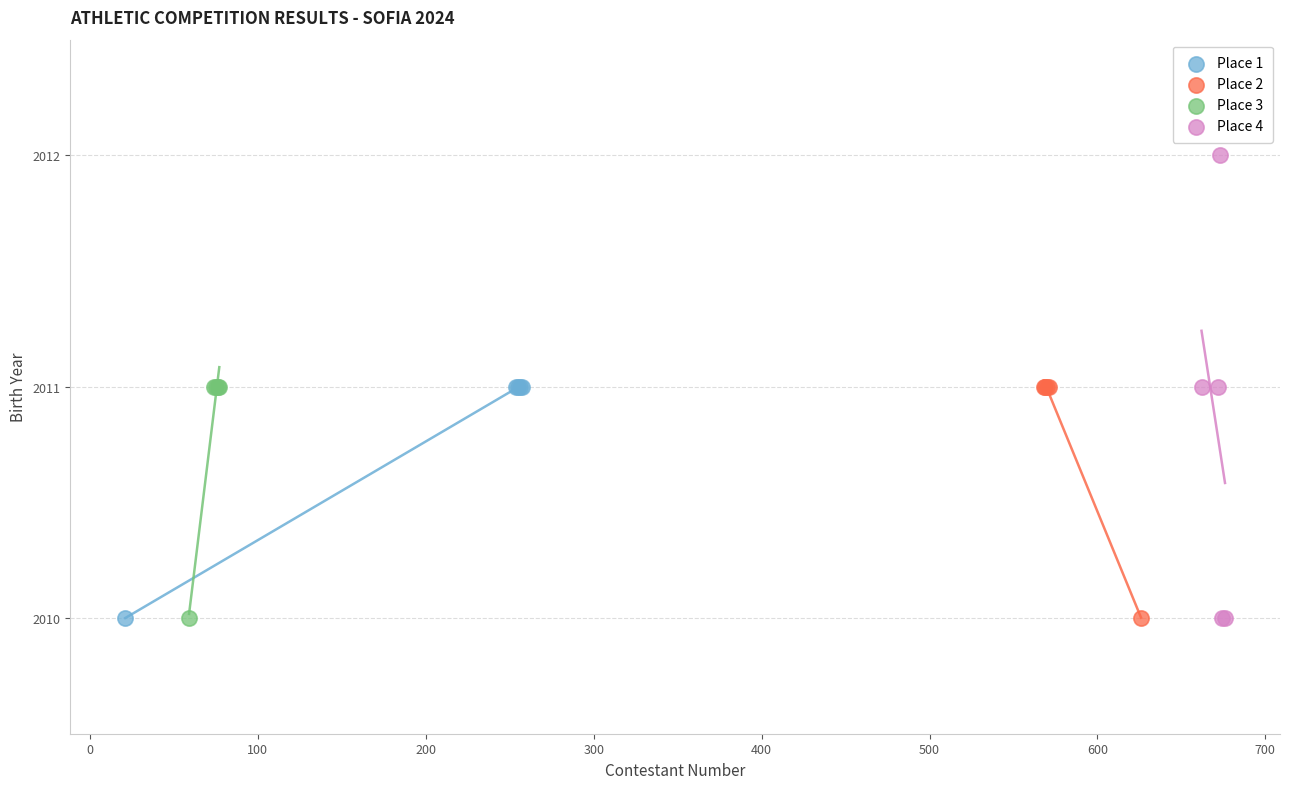

Which series has the largest Y range (max minus min)?

Place 4